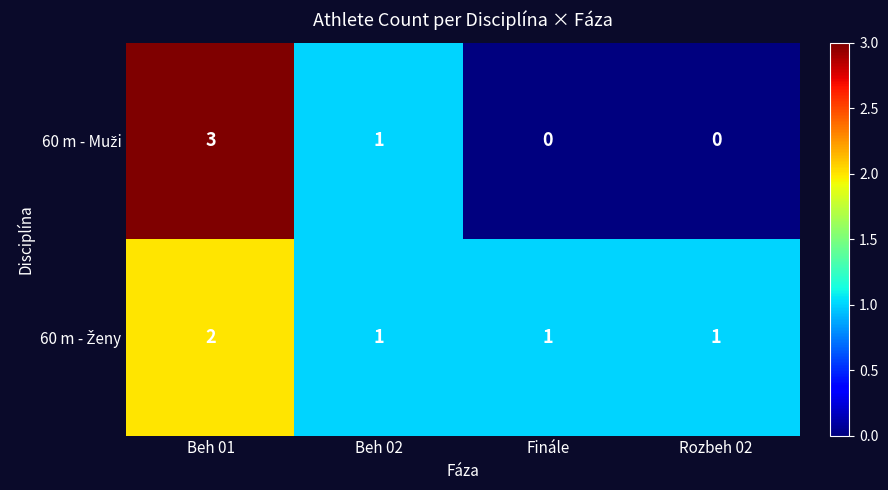

At how many categories does at least one series exceed 0?

4